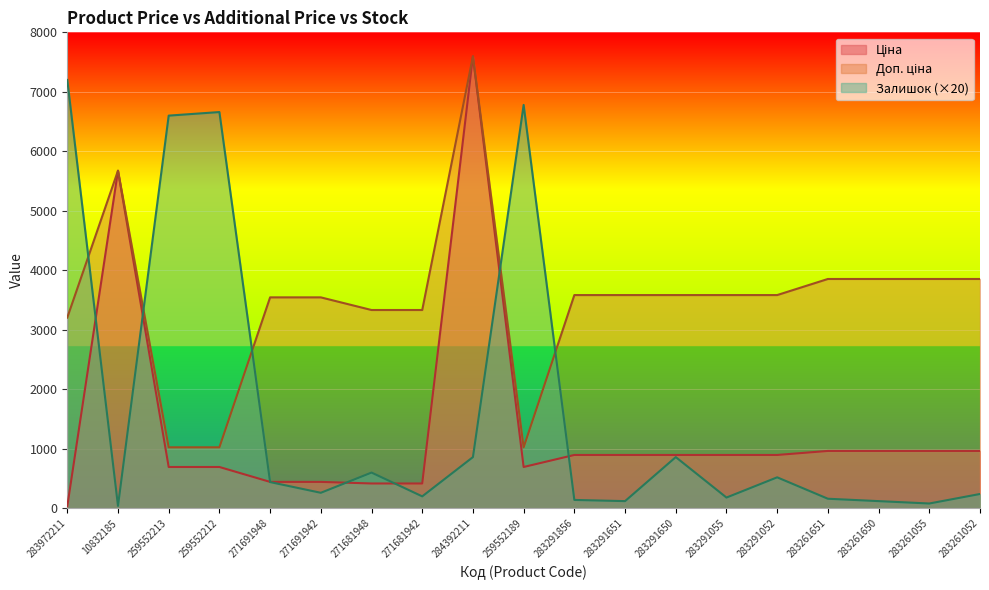

What is the maximum value for Залишок?

7200.0